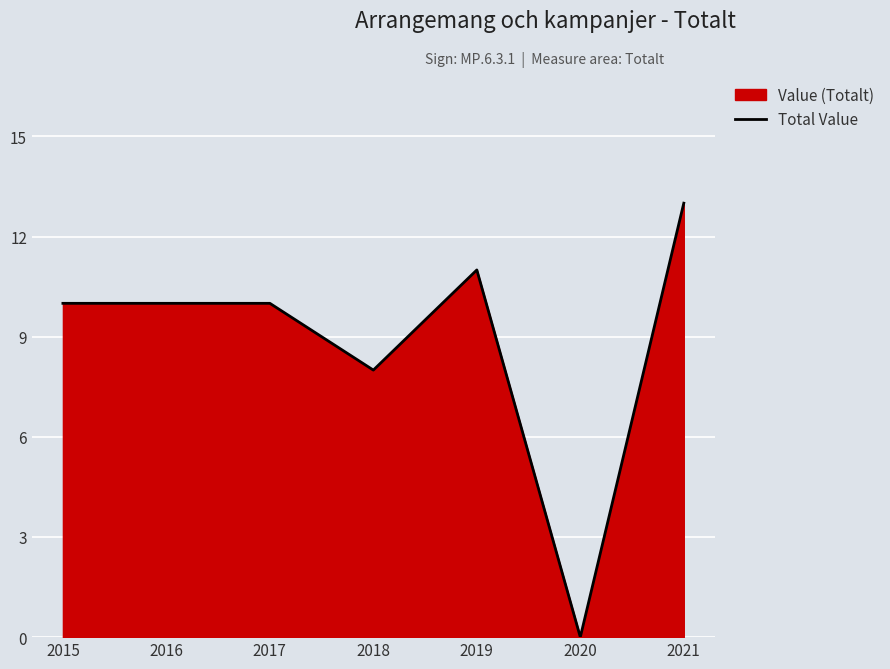

What is the sum of the values at 2020 and 2021?

13